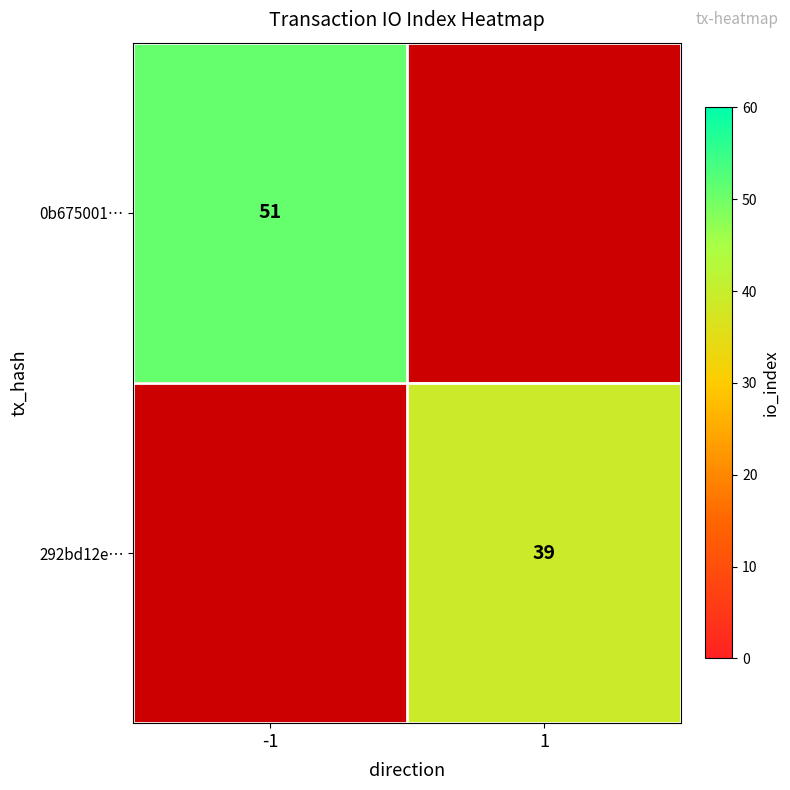

How many series are shown in this chart?

2